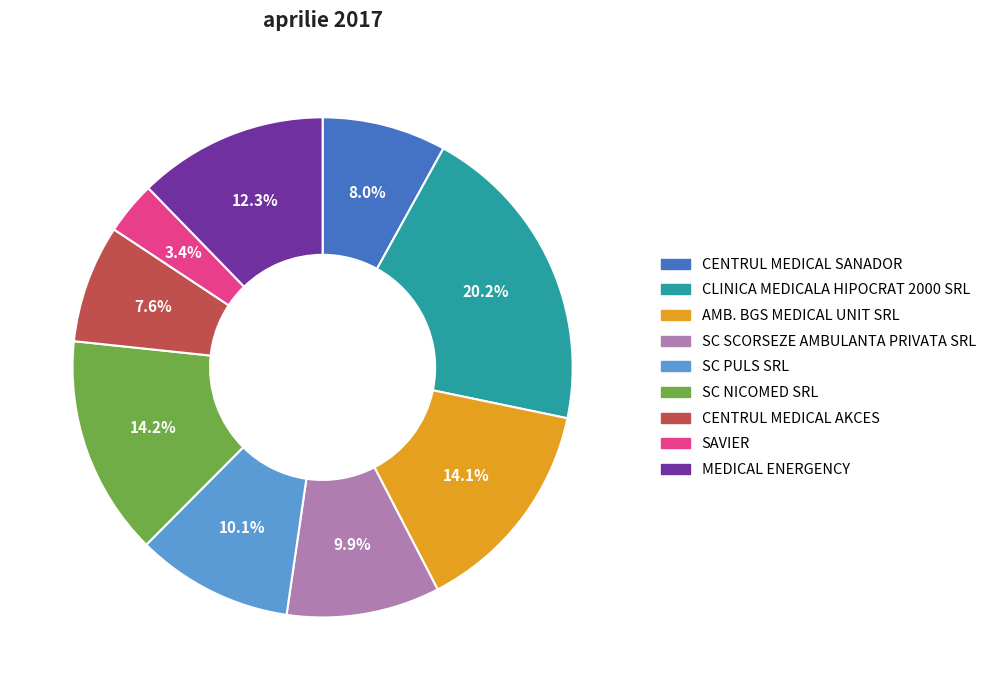

What is the smallest slice in the pie chart?

SAVIER